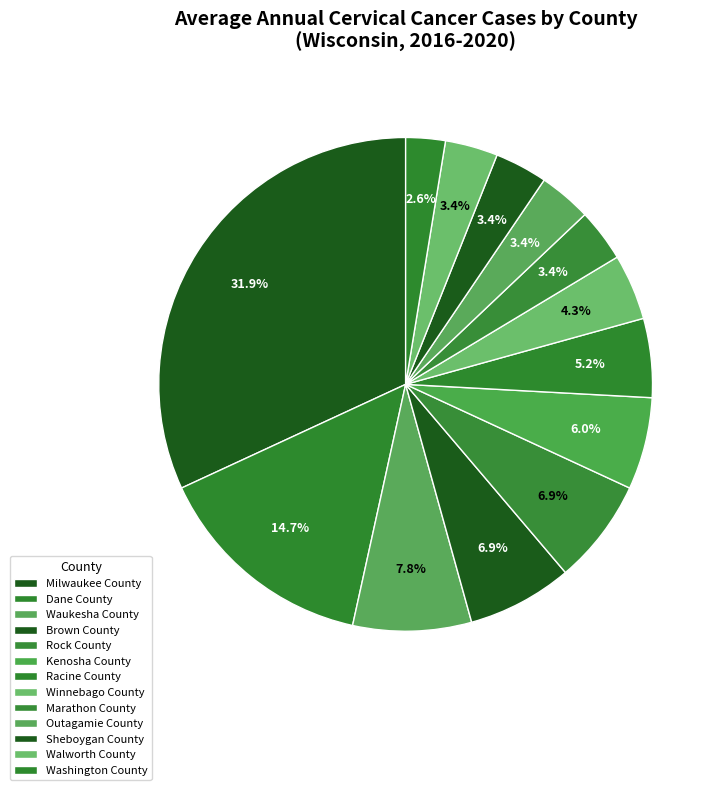

How many slices are in this pie chart?

13